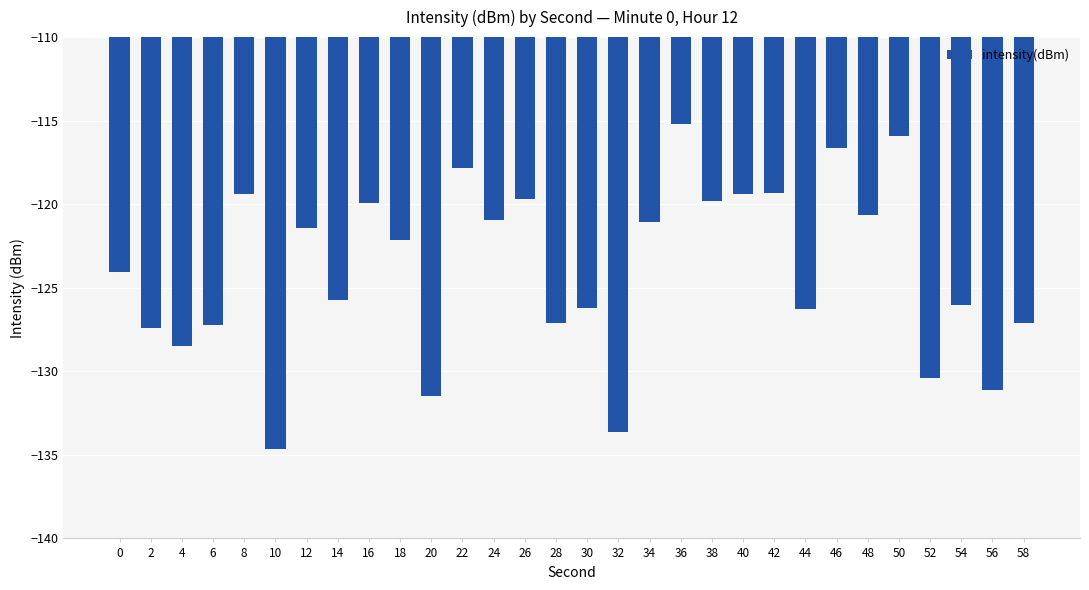

Which label corresponds to the smallest value in the chart?

10